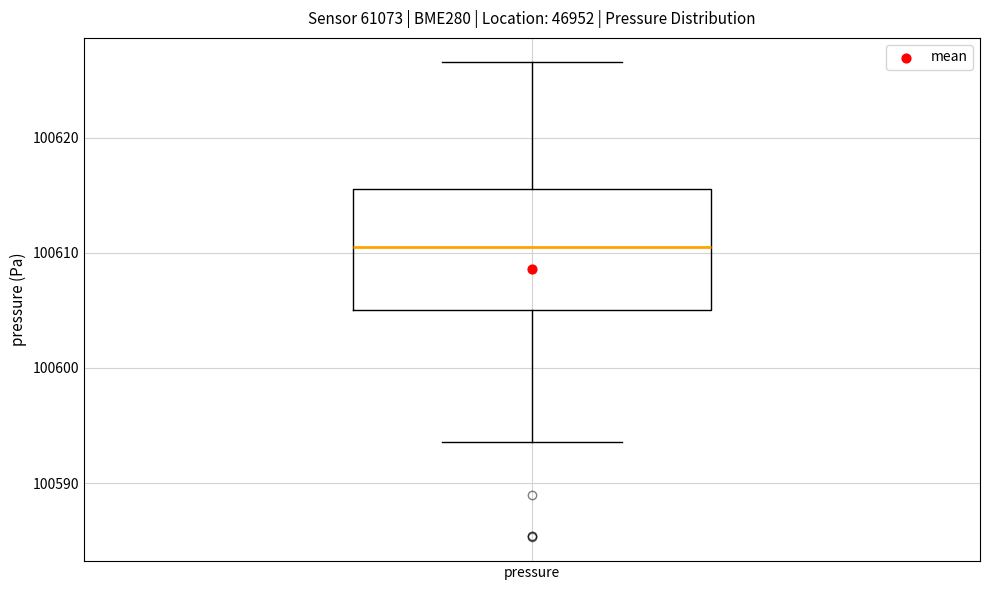

Transcribe this box plot: give where the median line is, the range the box spans, and where the two whiskers end, as read against the y-axis. The values are not printed on the chart, so give them approximately, as read against the axis.

median 100610, box 100605 to 100616, whiskers 100594 to 100627